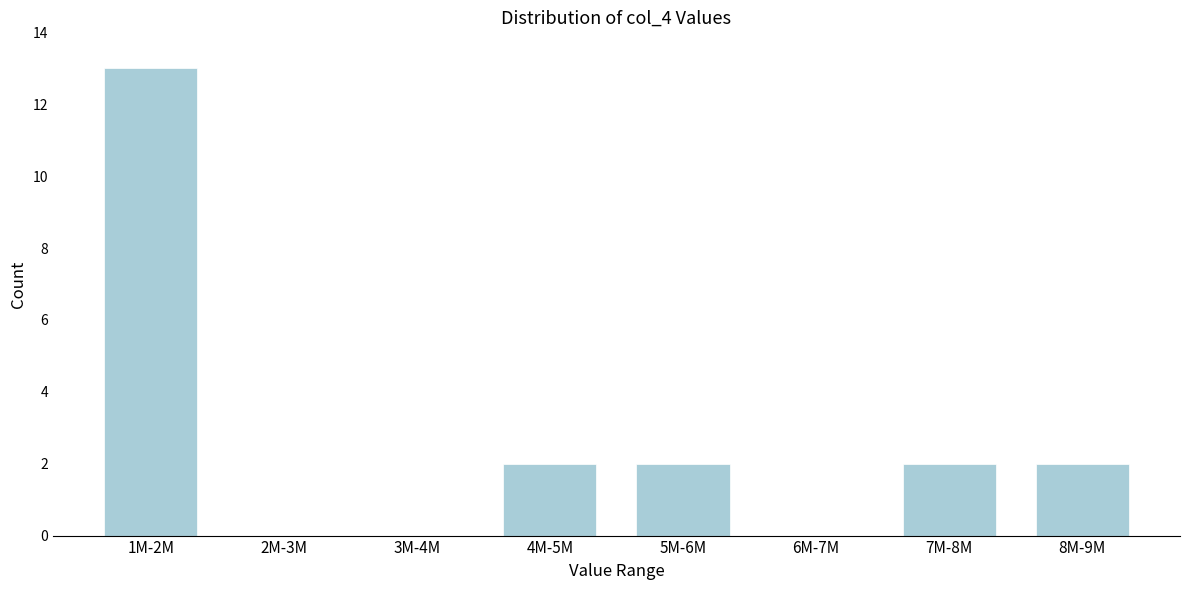

Reading left to right, what are all the values shown in this chart?

1M-2M=13	2M-3M=0	3M-4M=0	4M-5M=2	5M-6M=2	6M-7M=0	7M-8M=2	8M-9M=2